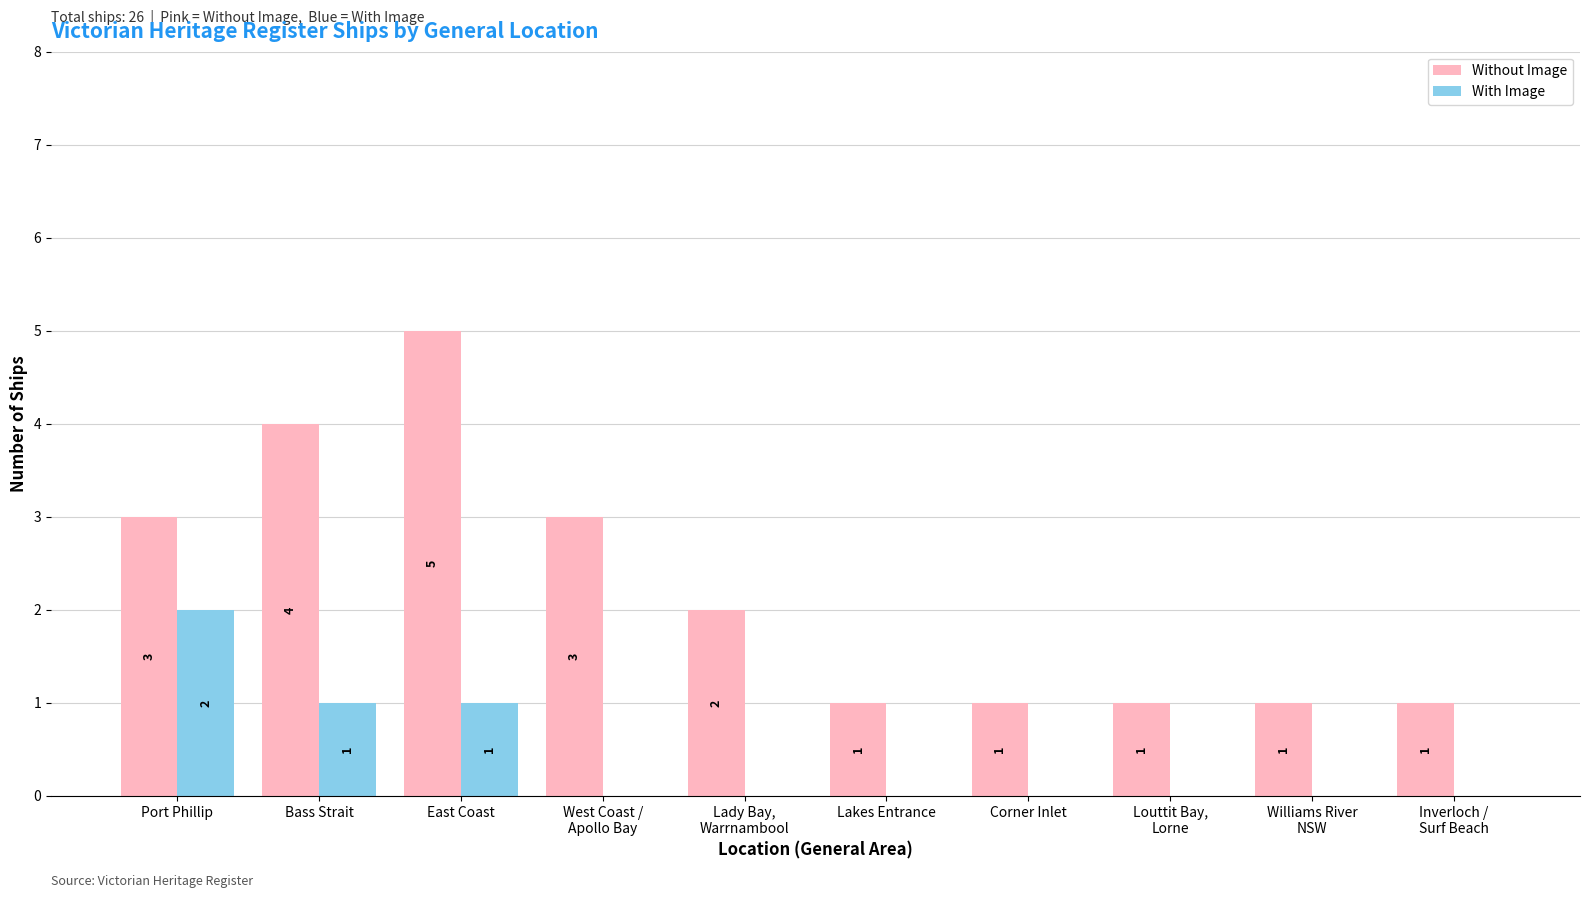

What is the maximum value for Without Image?

5